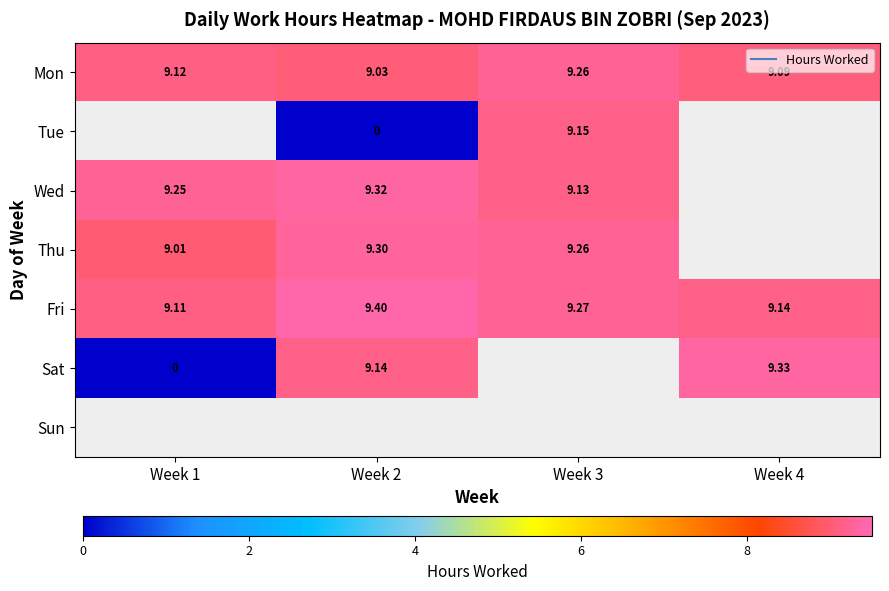

Which series has the widest spread of values?

Sat